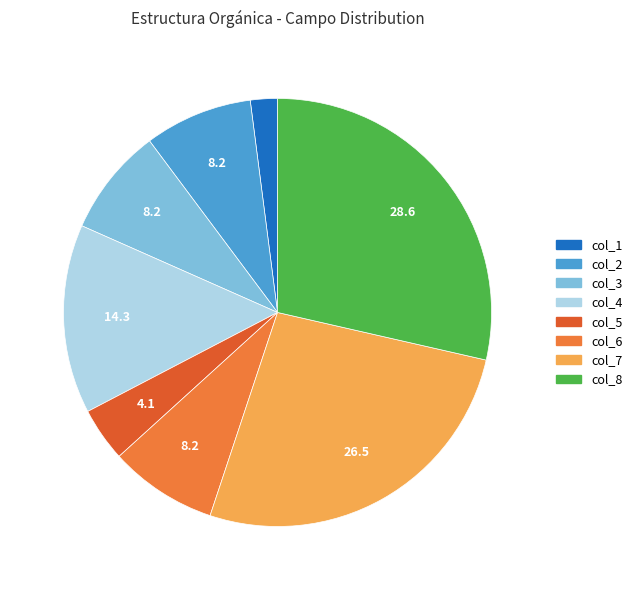

Which slice is the smallest?

col_1